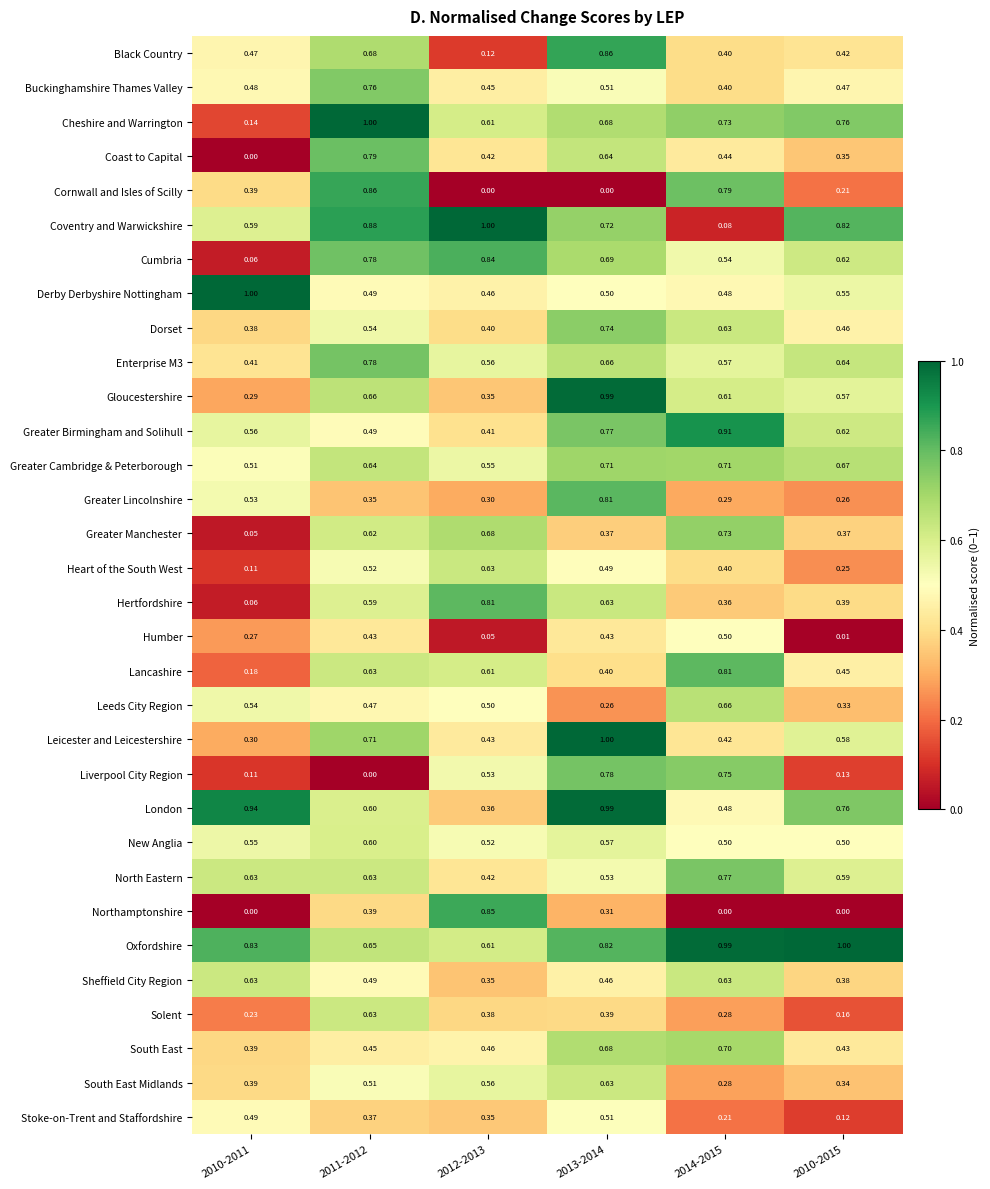

Which series changed the most between 2011-2012 and 2013-2014?

Cornwall and Isles of Scilly